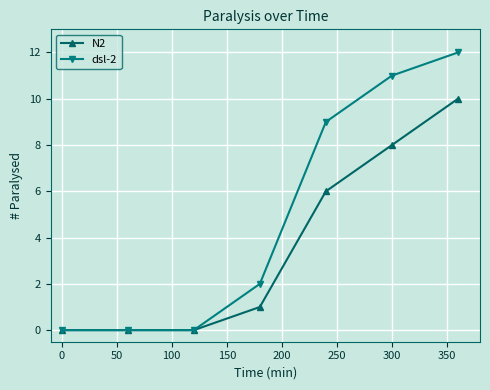

Does the chart display data point markers on the line(s)?

Yes